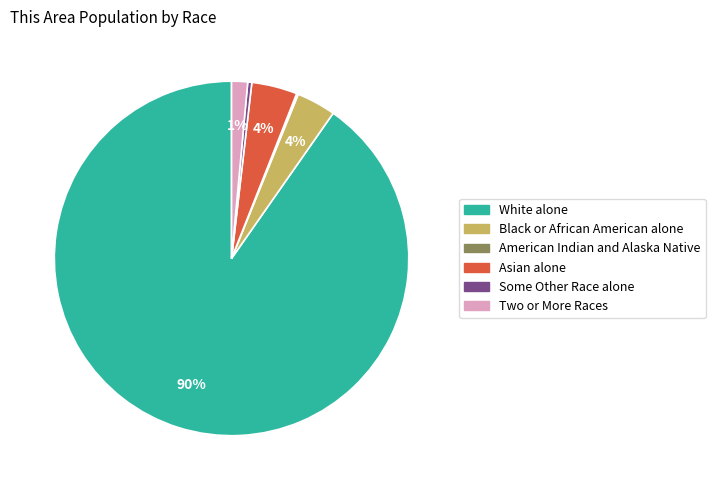

Does any single category account for the majority?

Yes